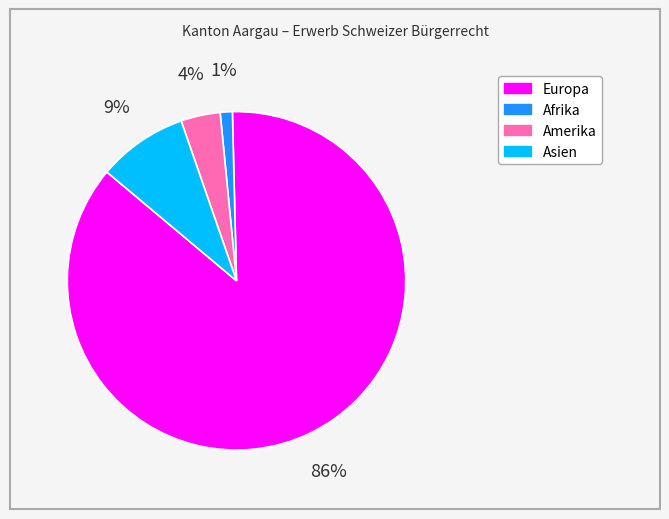

To the nearest percent, what is the difference between the largest and smallest slice percentages?

85%